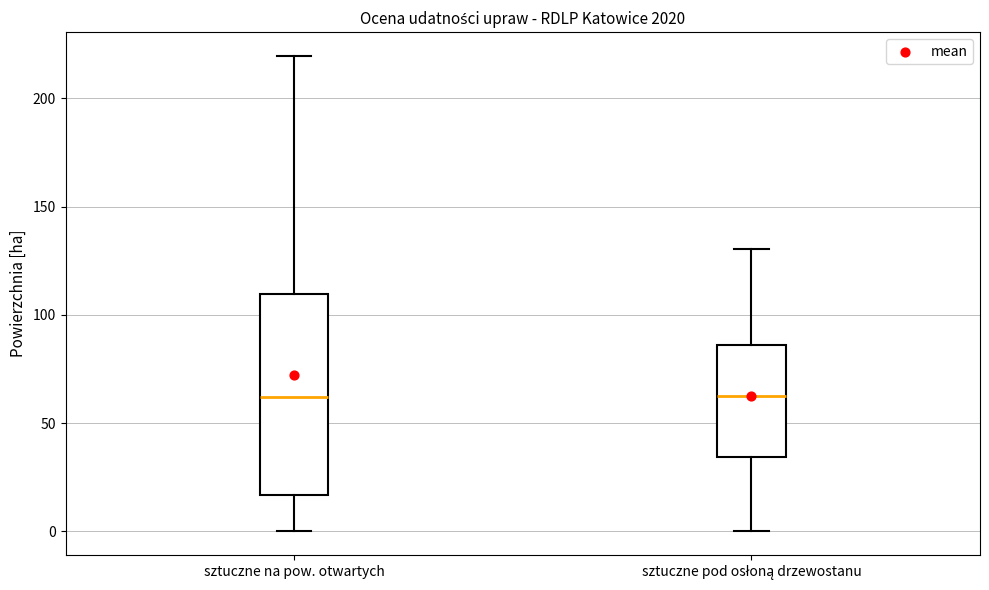

Reading left to right, read every box against the y-axis: the position of its median line, the range the box covers, and the ends of its whiskers. The values are not printed on the chart, so give them approximately, as read against the axis.

sztuczne na pow. otwartych: median 60, box 15 to 110, whiskers 0 to 220
sztuczne pod osłoną drzewostanu: median 65, box 35 to 85, whiskers 0 to 130